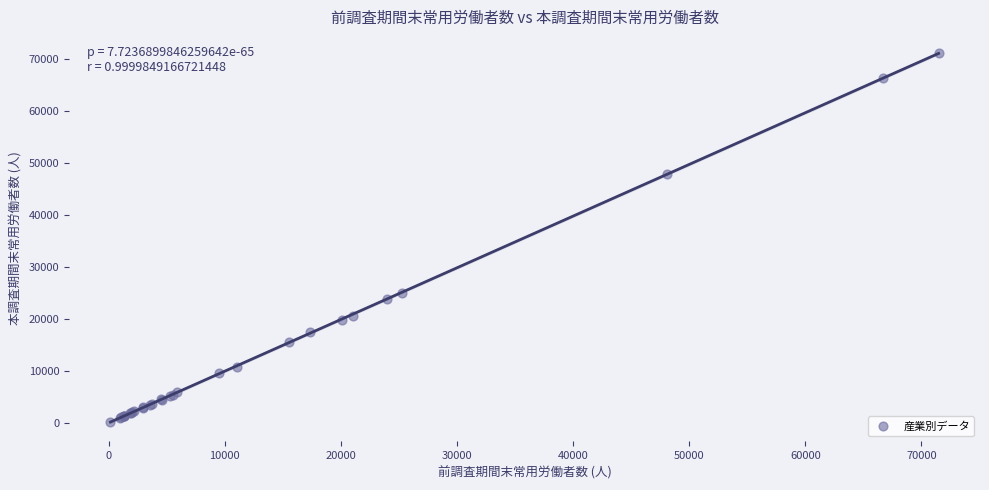

What Y value in the scatter plot is closest to 35590?

25017